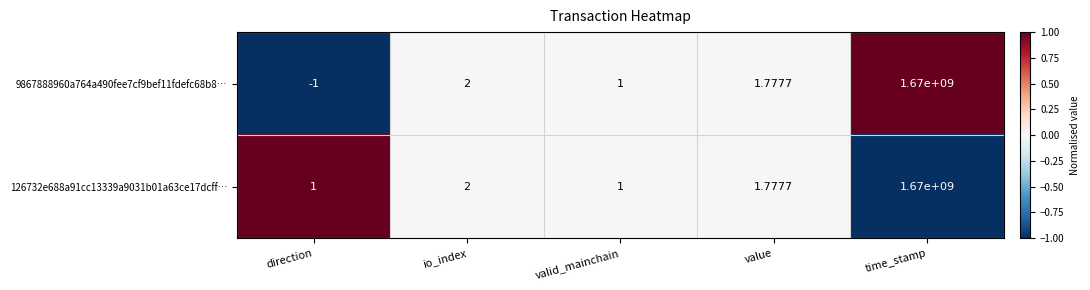

Count the number of data series in this chart.

2